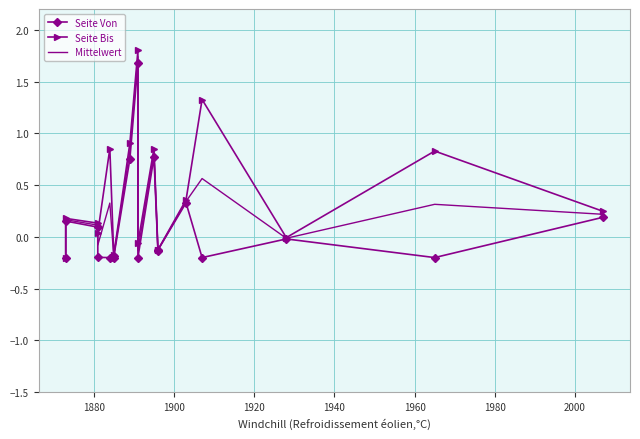

The value of Seite Bis at 1920 is 0.0. True or false?

False